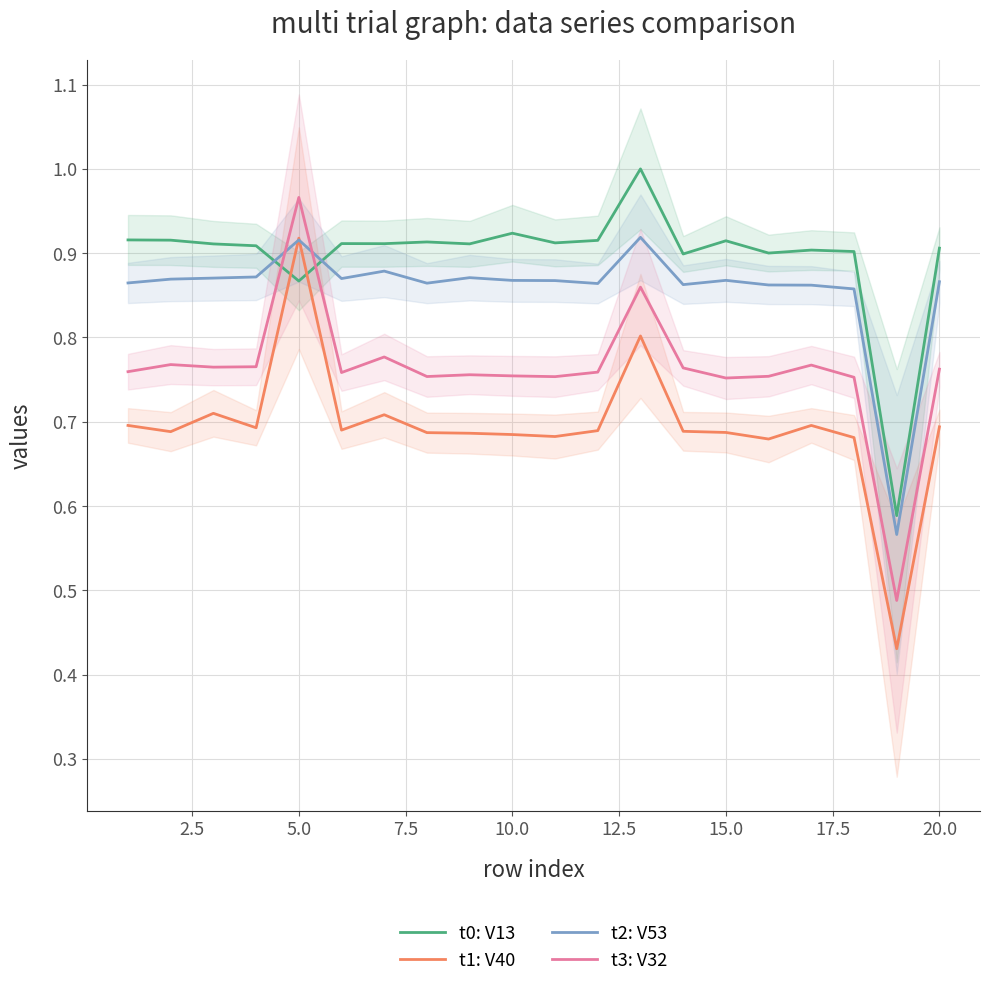

True or false: t1: V40 has a value of 1.2 at 20.0.

False